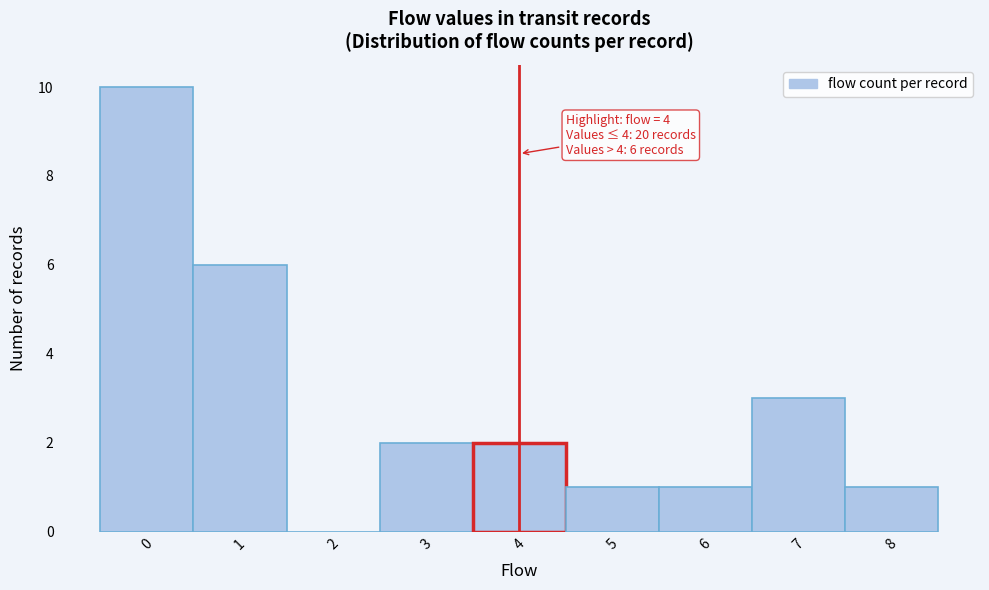

Which range on the x-axis has the tallest bar?

-0.5 to 0.5